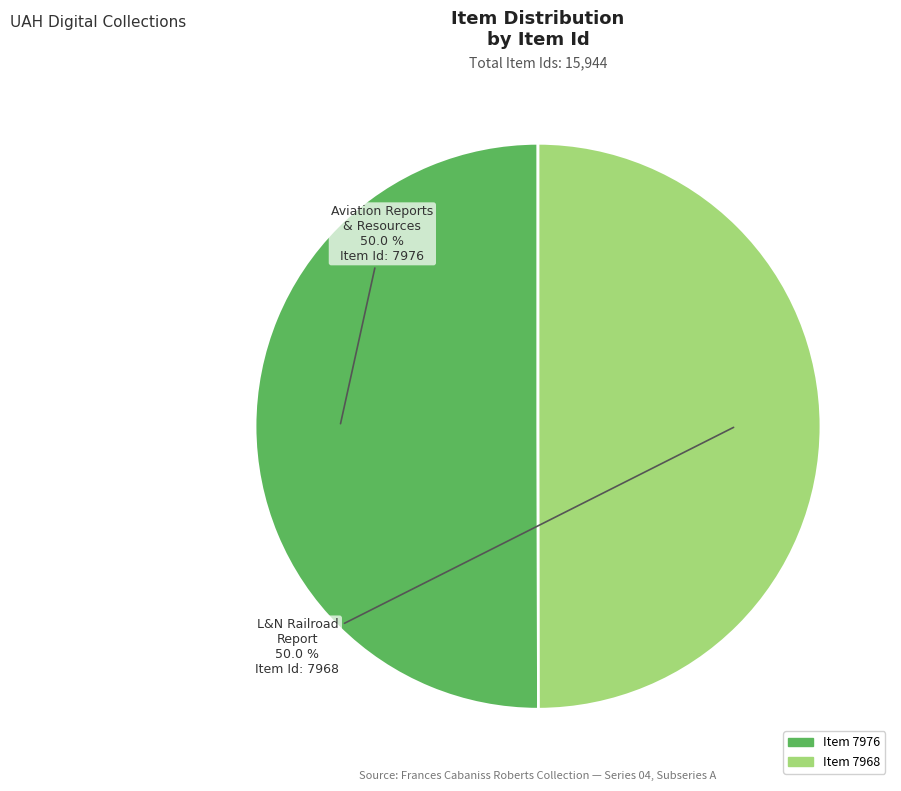

How many segments does this pie chart have?

2